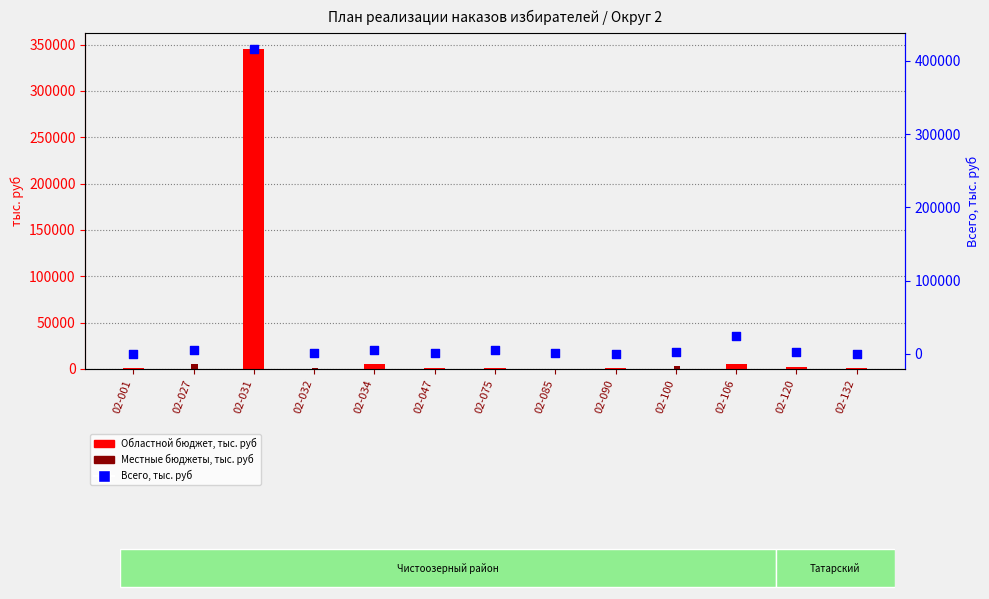

Is the value of Областной бюджет at 02-001 greater than the value of Местные бюджеты at 02-001?

Yes